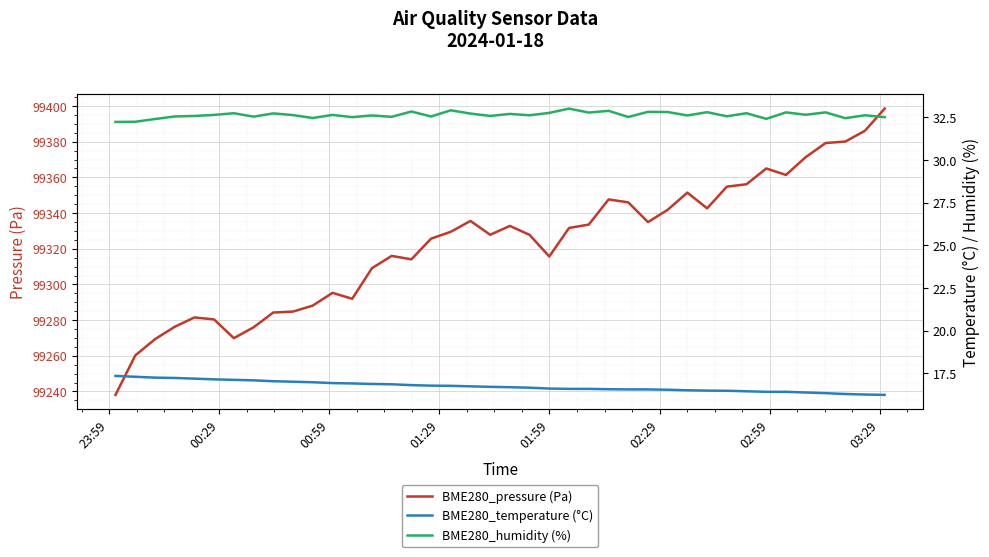

What is the lowest value of the BME280_pressure (Pa) series?

99238.1